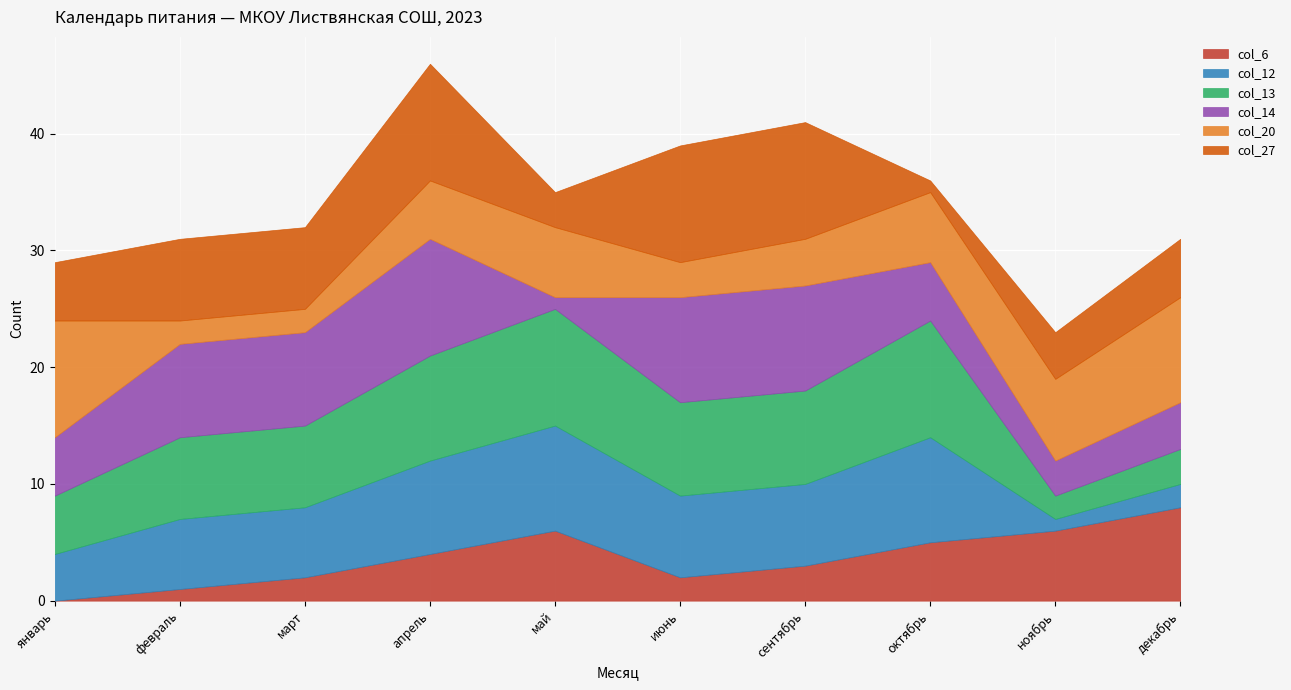

Where is the first local minimum for col_13?

ноябрь